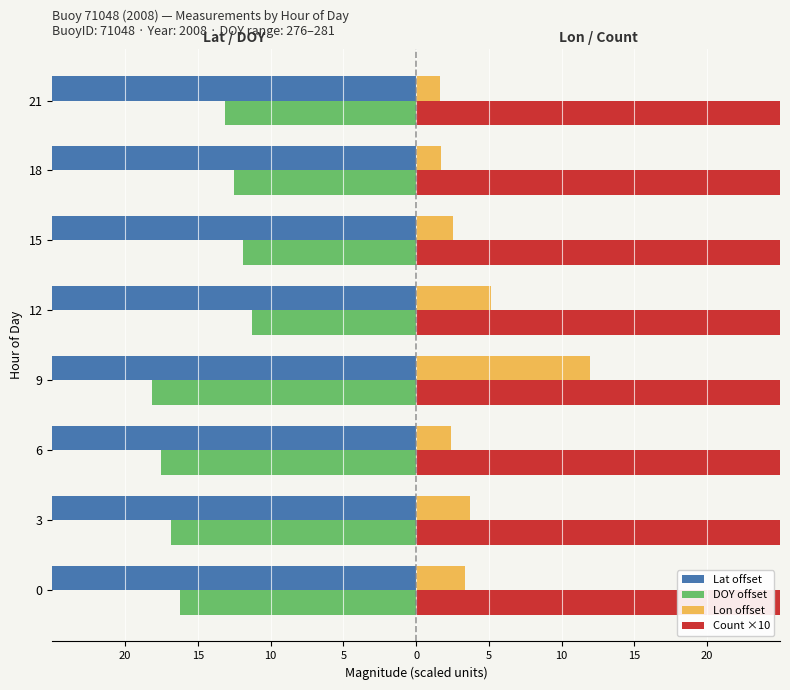

Reading left to right, what are all the values shown in this chart?

Lat offset: -39.9	-40.3	-39.0	-31.2	-36.4	-36.9	-37.6	-37.6
DOY offset: -16.2	-16.9	-17.5	-18.1	-11.2	-11.9	-12.5	-13.1
Lon offset: 3.3	3.7	2.4	12.0	5.2	2.6	1.7	1.7
Count ×10: 0.3	0.3	0.3	0.3	0.3	0.3	0.3	0.3